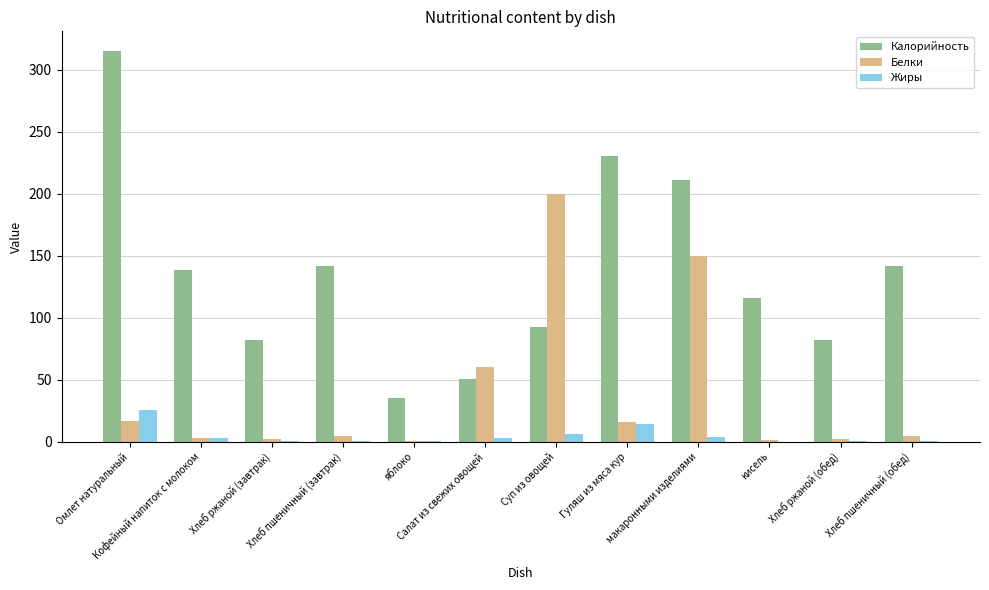

What is the greatest value displayed?

315.2